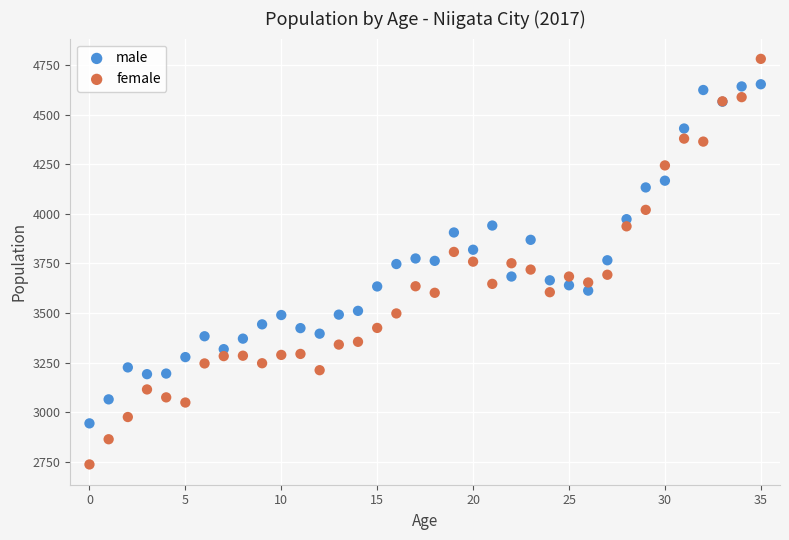

Which series has the widest spread of Y values?

female